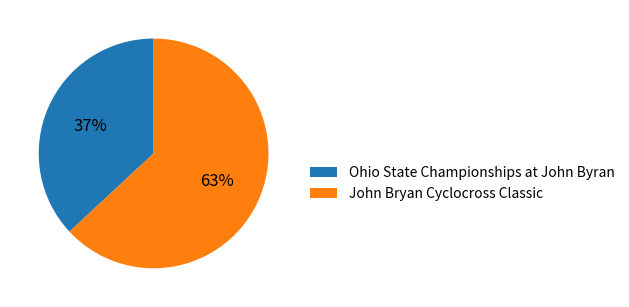

Rank the categories by value from lowest to highest.

Ohio State Championships at John Byran, John Bryan Cyclocross Classic